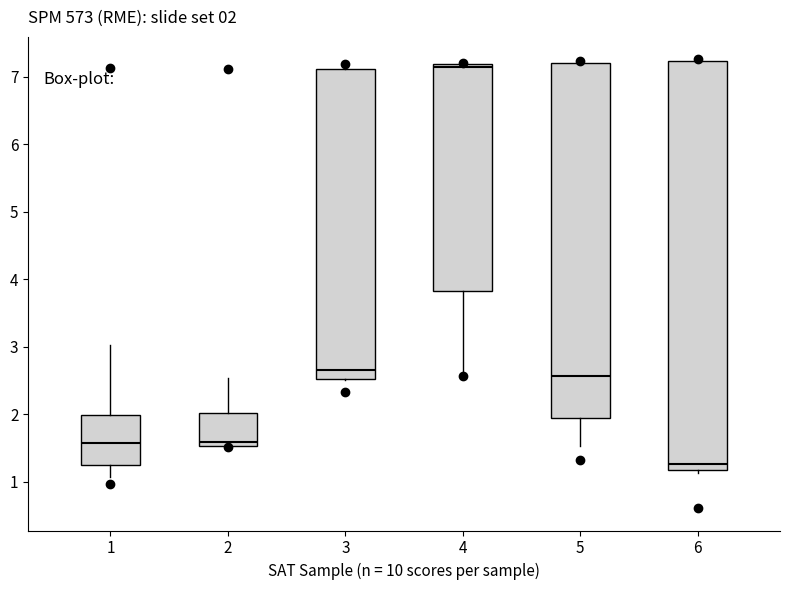

Which box is the tallest, from its lower edge to its upper edge?

6